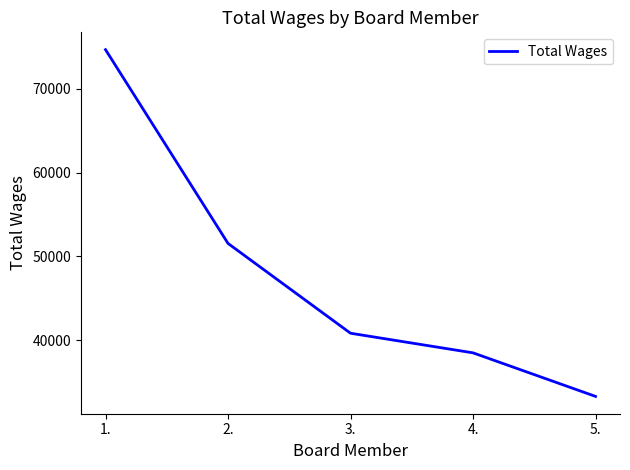

Which category has the highest value across all series?

1.